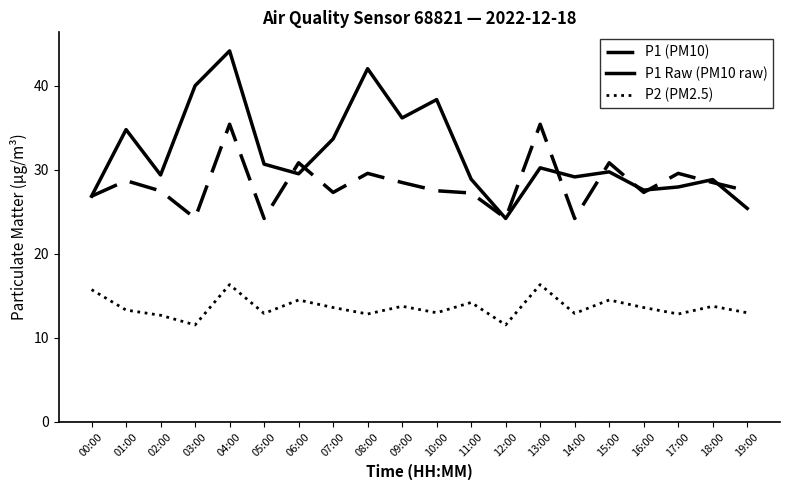

What position from the right is 09:00?

11